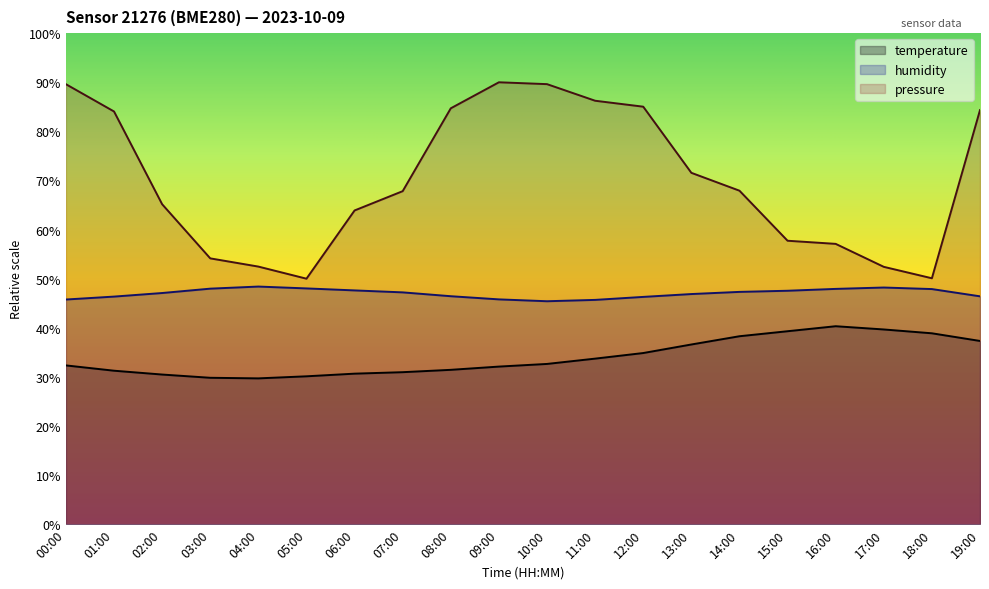

Reading left to right, what are all the values shown in this chart?

temperature: 00:00=32.3	01:00=31.3	02:00=30.5	03:00=29.8	04:00=29.7	05:00=30.1	06:00=30.7	07:00=31.0	08:00=31.4	09:00=32.1	10:00=32.6	11:00=33.7	12:00=34.9	13:00=36.6	14:00=38.3	15:00=39.3	16:00=40.3	17:00=39.7	18:00=38.9	19:00=37.3
humidity: 00:00=45.8	01:00=46.4	02:00=47.1	03:00=48.0	04:00=48.4	05:00=48.0	06:00=47.6	07:00=47.2	08:00=46.4	09:00=45.8	10:00=45.4	11:00=45.7	12:00=46.3	13:00=46.9	14:00=47.3	15:00=47.5	16:00=47.9	17:00=48.2	18:00=47.9	19:00=46.4
pressure_norm: 00:00=89.6	01:00=84.1	02:00=65.2	03:00=54.1	04:00=52.5	05:00=50.0	06:00=63.9	07:00=67.8	08:00=84.7	09:00=90.0	10:00=89.6	11:00=86.2	12:00=85.0	13:00=71.6	14:00=67.9	15:00=57.7	16:00=57.1	17:00=52.4	18:00=50.1	19:00=84.3